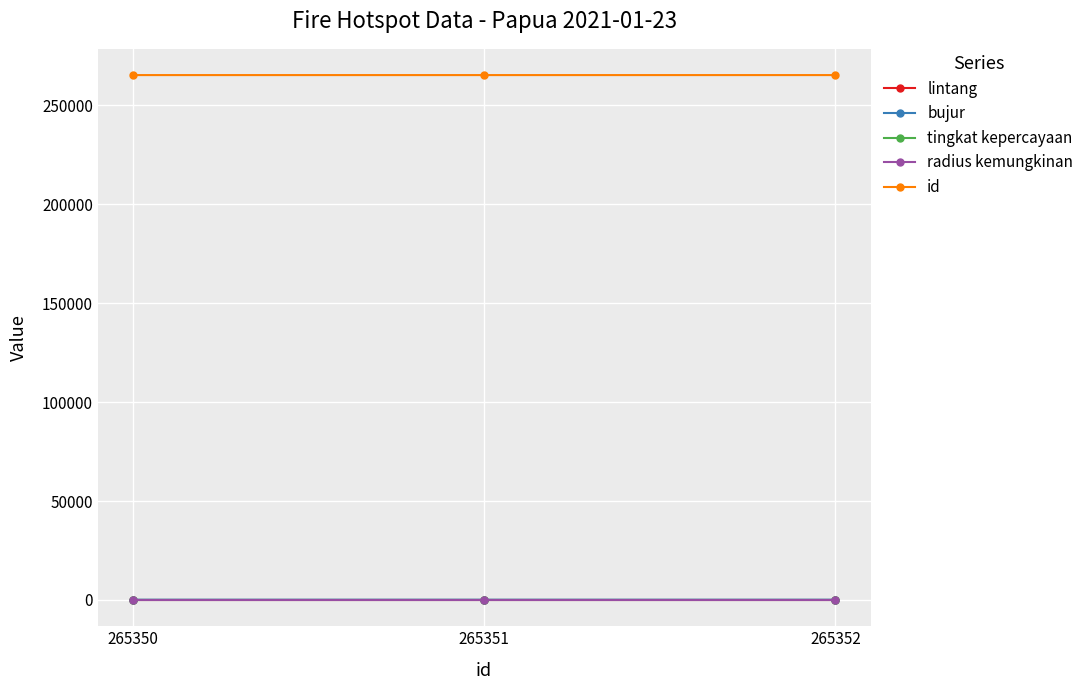

Which series has the largest total across all categories?

id